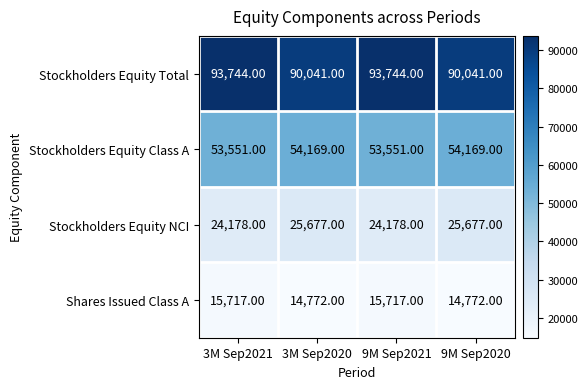

At how many categories does at least one series exceed 85931?

4